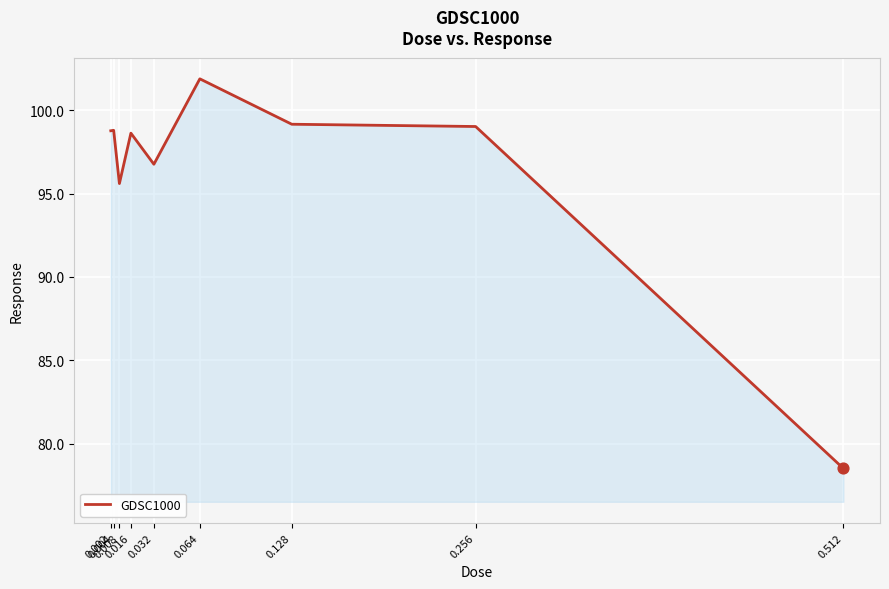

Which has a higher value, 0.128 or 0.002?

0.128